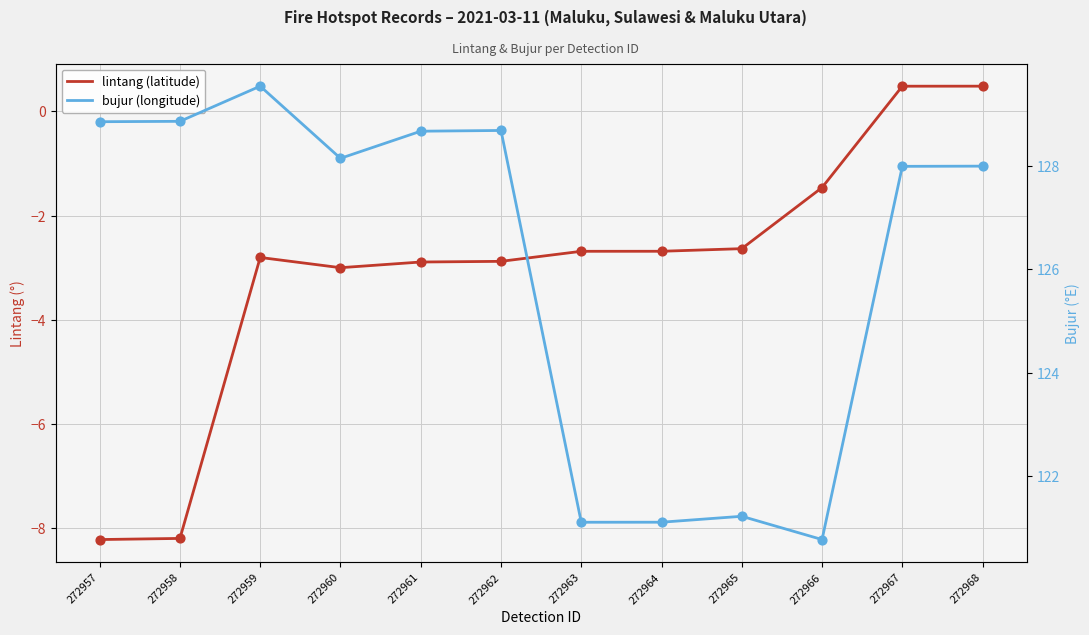

What is the total value across all series at 272961?

125.8